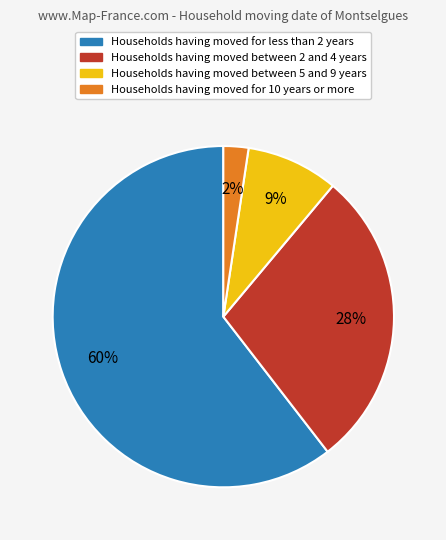

Which has a higher value, Households having moved between 2 and 4 years or Households having moved between 5 and 9 years?

Households having moved between 2 and 4 years